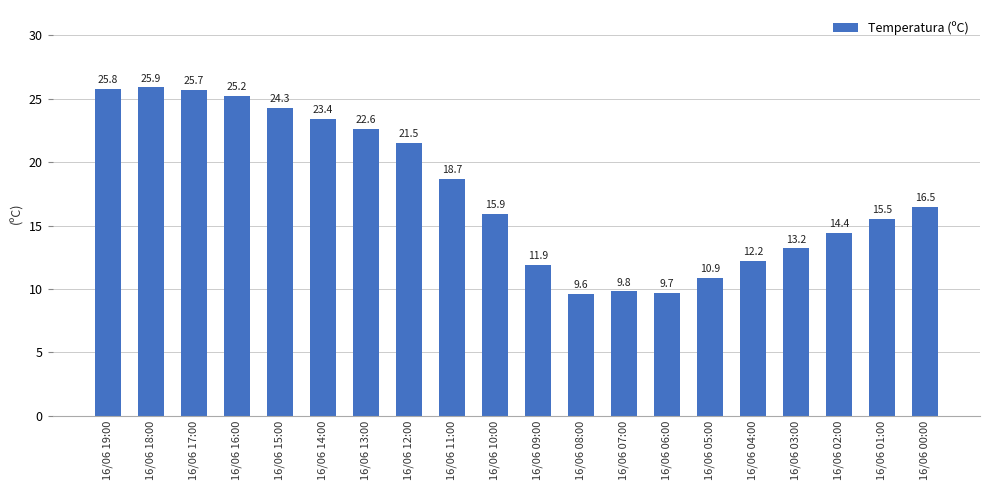

What is the change in value from 16/06 17:00 to 16/06 10:00?

-9.8